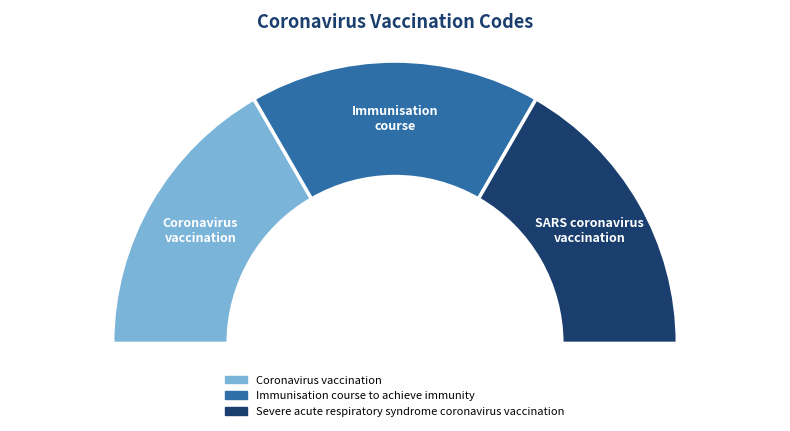

What is the smallest slice in the pie chart?

Coronavirus vaccination